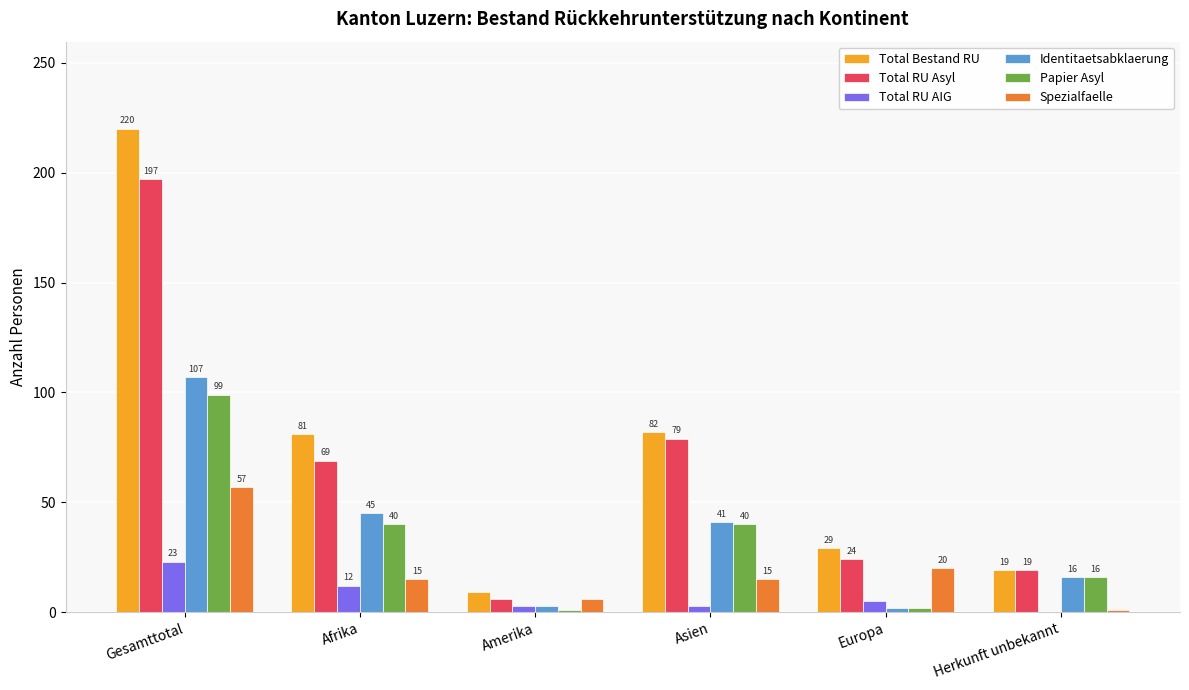

What is the approximate value of Identitaetsabklaerung at Herkunft unbekannt, to the nearest 5?

15